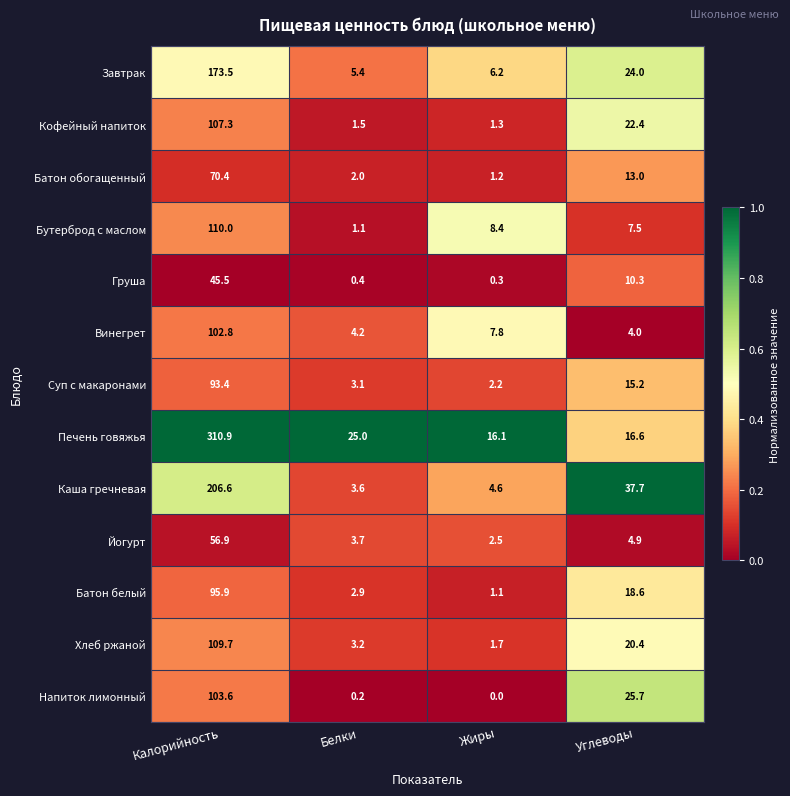

The value of Завтрак at Белки is 8.3. True or false?

False